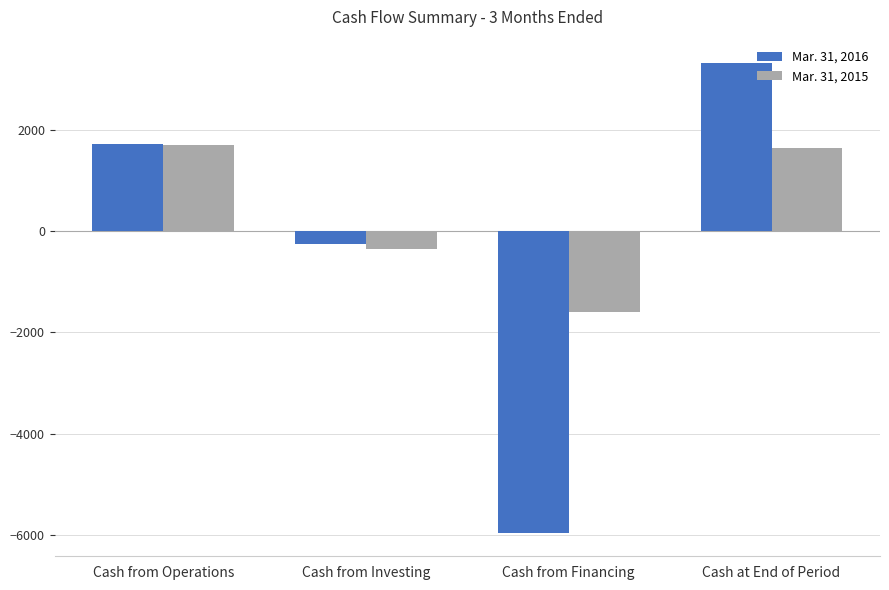

What are all the series names shown in the legend?

Mar. 31, 2016, Mar. 31, 2015